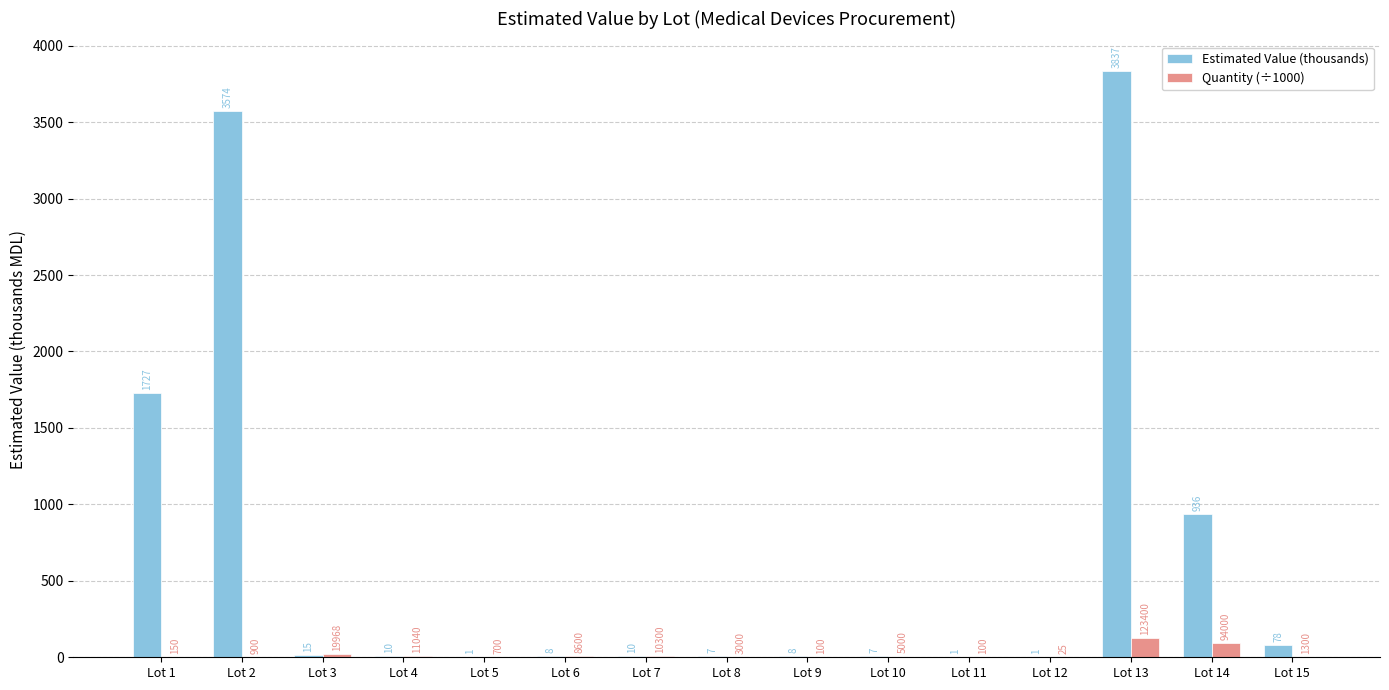

Does the chart contain stacked bars?

No